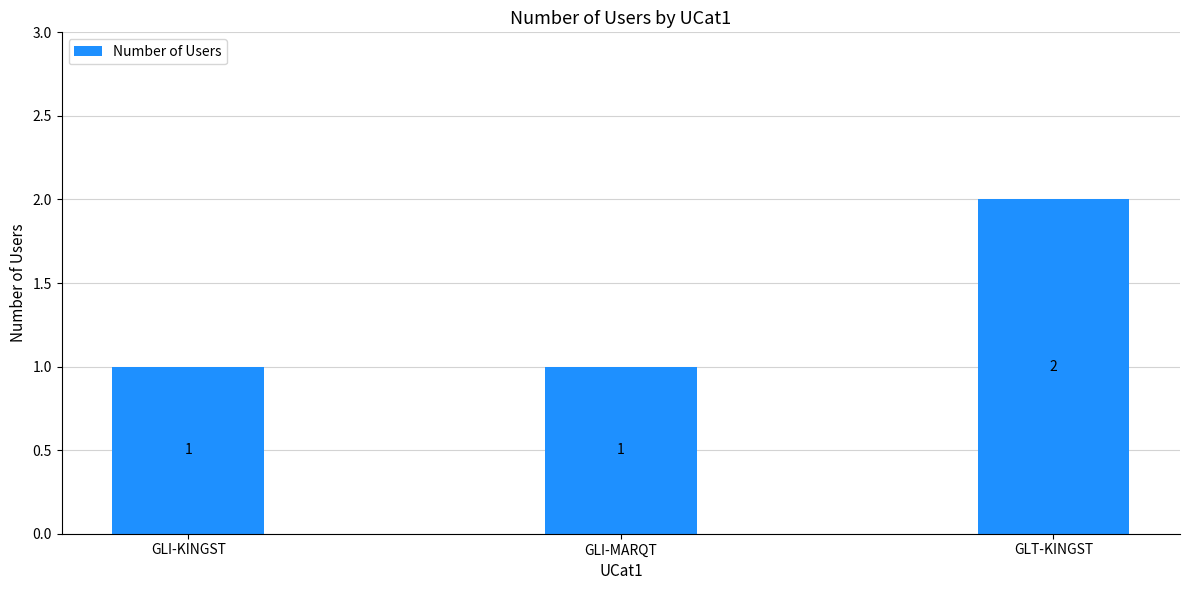

What is the sum of the values at GLI-MARQT and GLI-KINGST?

2